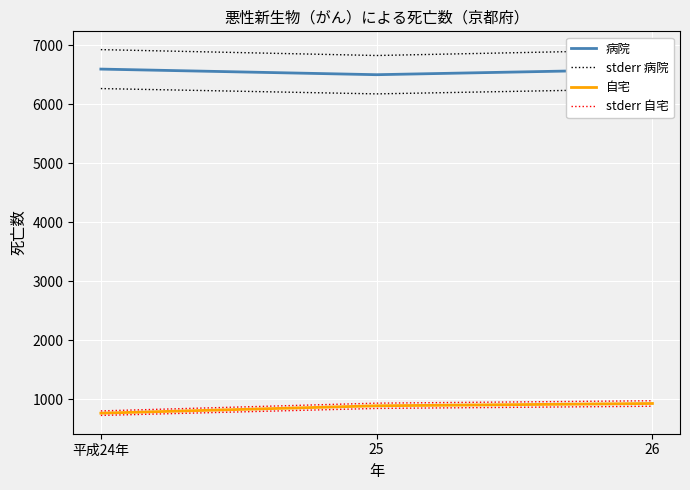

Where does the stderr 病院 series first go above 6924?

平成24年